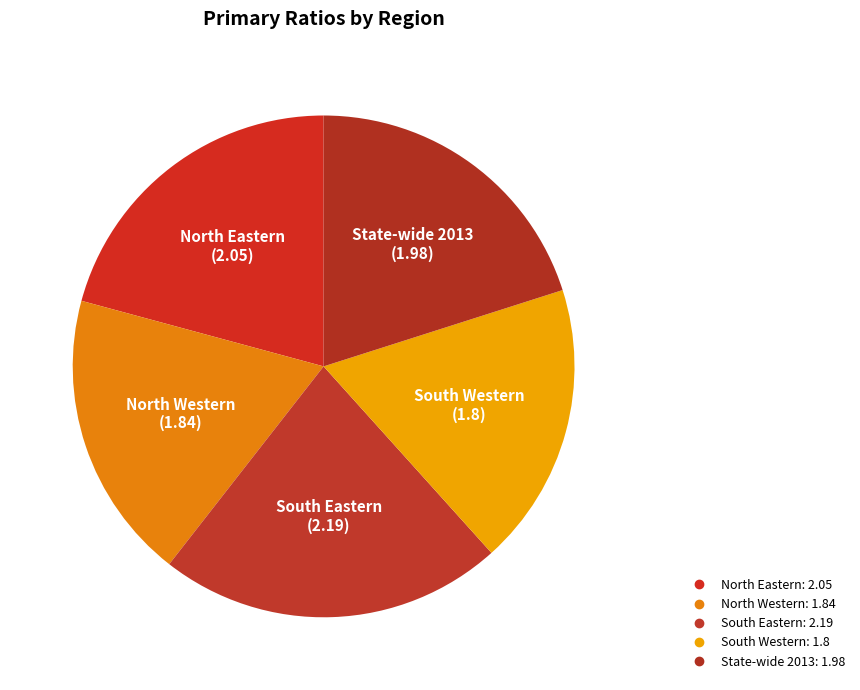

To the nearest percent, what is the difference between the largest and smallest slice percentages?

4%